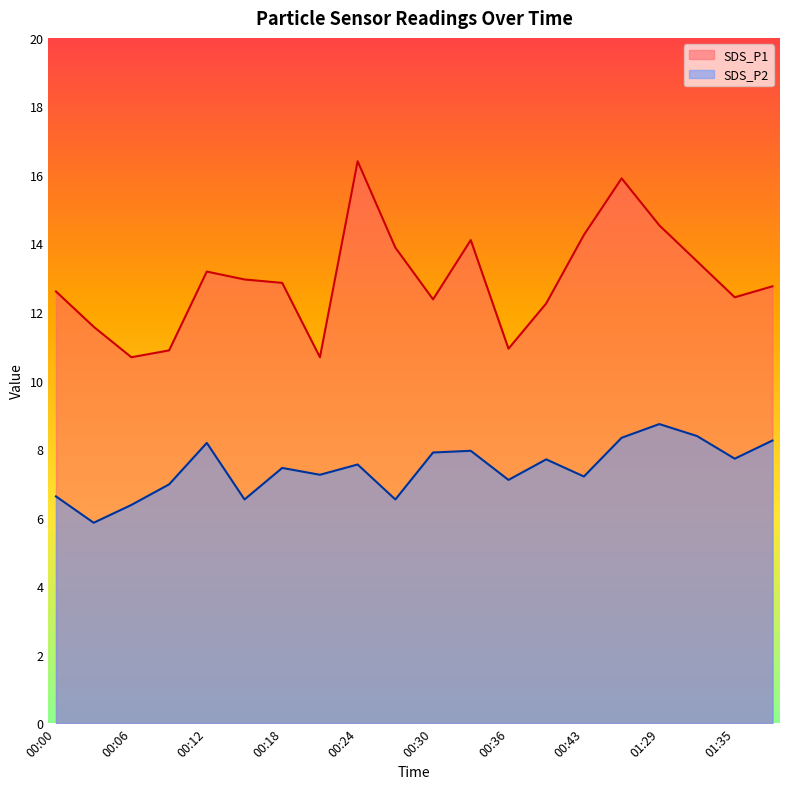

What are all the series names shown in the legend?

SDS_P1, SDS_P2